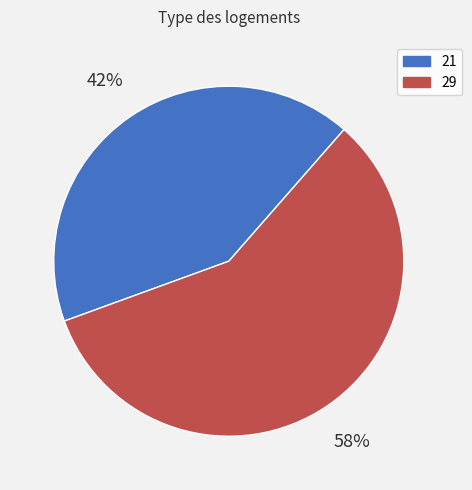

The 21 slice represents 42% of the pie. True or false?

True